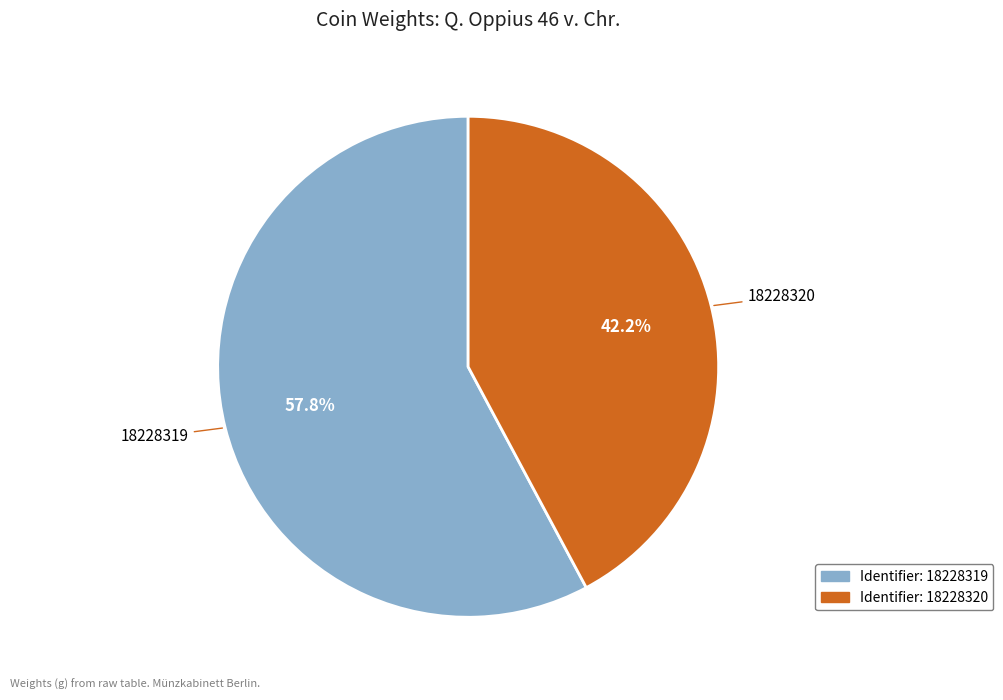

Is there a majority slice in this chart?

Yes